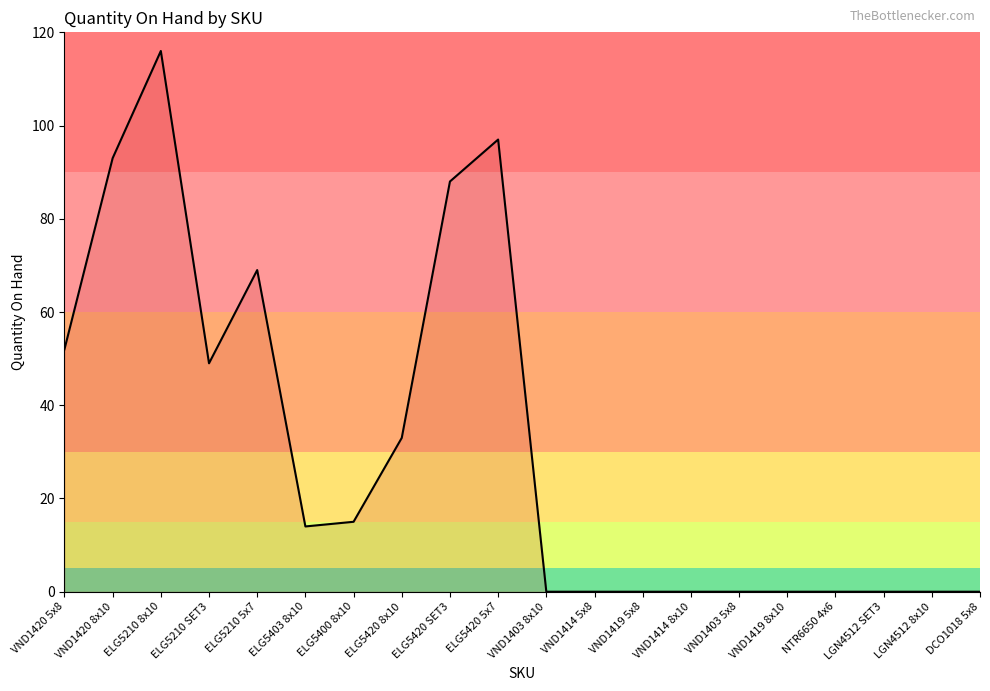

What is the sum of the values at VND1420 8x10 and VND1420 5x8?

145